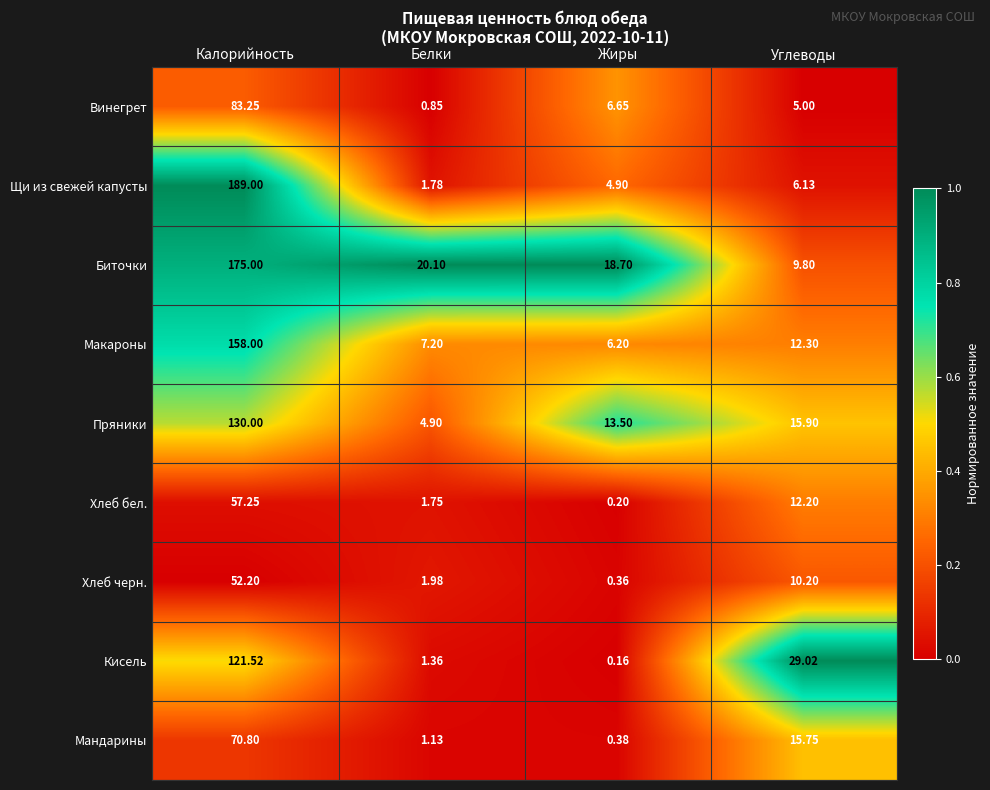

Rank the series at Углеводы from highest to lowest value.

Кисель, Пряники, Мандарины, Макароны, Хлеб бел., Хлеб черн., Биточки, Щи из свежей капусты, Винегрет